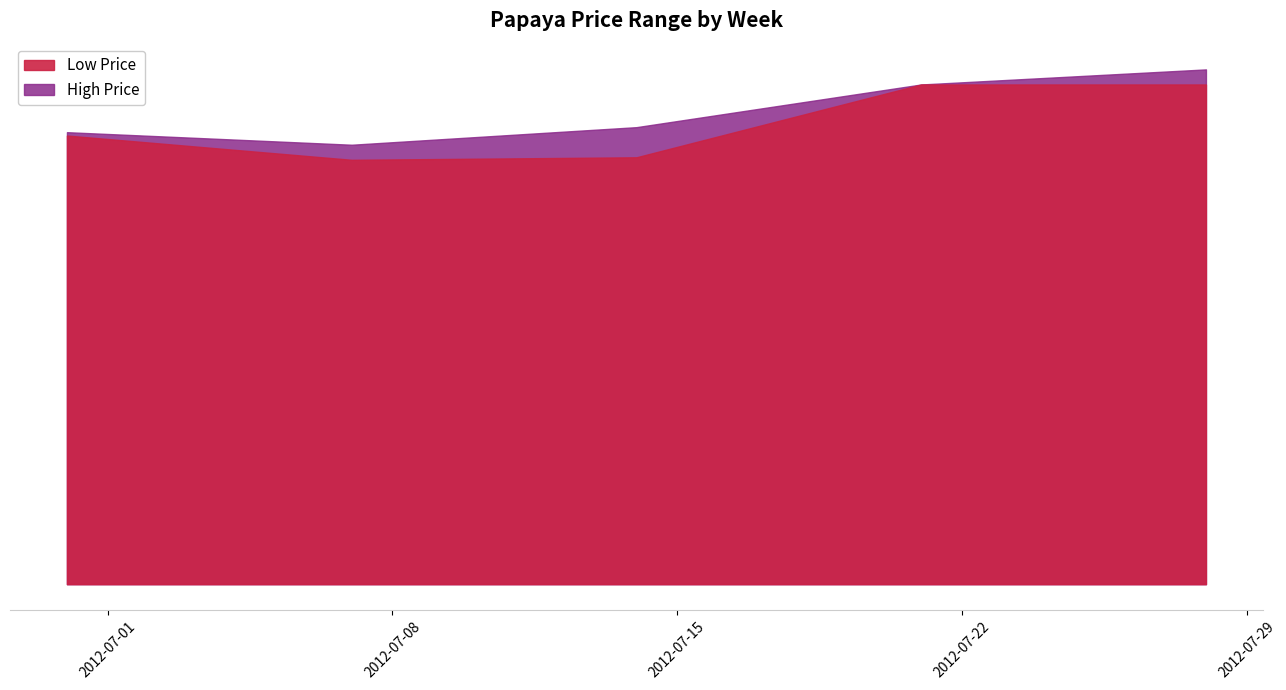

What is the difference between the Low Price values at 2012-07-07 and 2012-07-28?

11.5